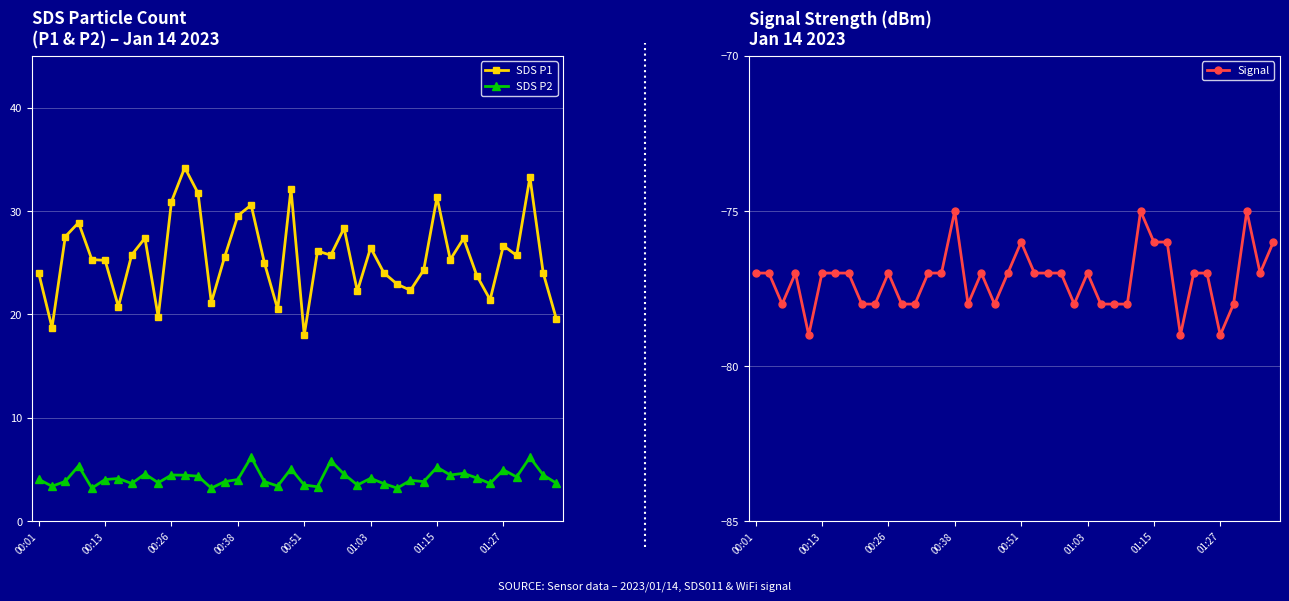

Rank the categories by SDS P1 value from highest to lowest.

11, 37, 19, 12, 30, 10, 16, 15, 00:38, 23, 00:26, 8, 32, 35, 25, 21, 01:27, 22, 36, 14, 00:51, 31, 01:03, 17, 29, 26, 38, 00:01, 33, 27, 28, 24, 34, 13, 01:15, 18, 9, 39, 00:13, 20